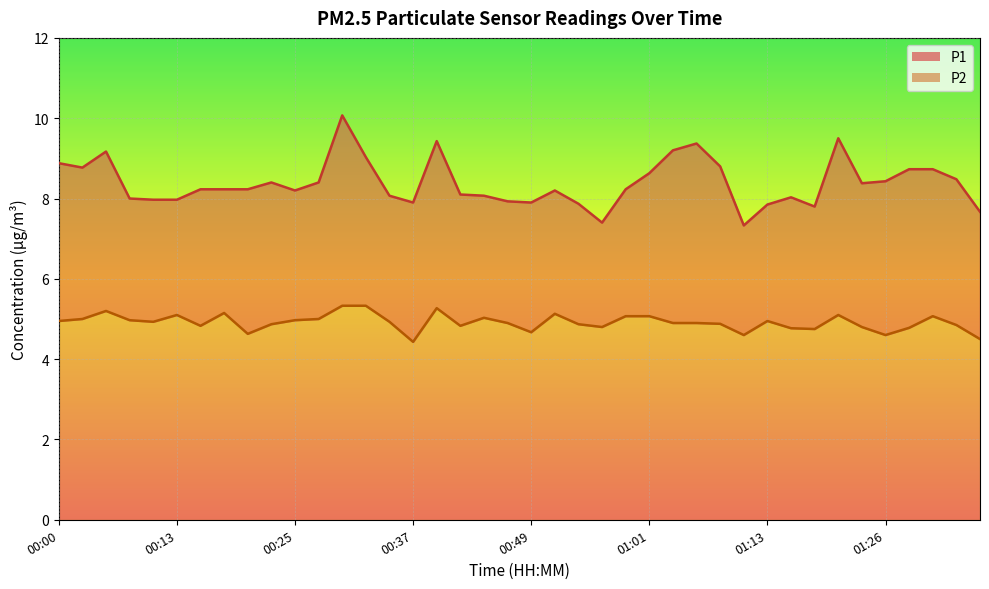

Reading left to right, extract all data points from this chart.

P1: 00:00=8.9	00:03=8.8	00:05=9.2	00:08=8.0	00:10=8.0	00:13=8.0	00:15=8.2	00:18=8.2	00:20=8.2	00:22=8.4	00:25=8.2	00:27=8.4	00:30=10.1	00:32=9.0	00:34=8.1	00:37=7.9	00:39=9.4	00:42=8.1	00:44=8.1	00:47=7.9	00:49=7.9	00:51=8.2	00:54=7.9	00:56=7.4	00:59=8.2	01:01=8.6	01:04=9.2	01:06=9.4	01:08=8.8	01:11=7.3	01:13=7.8	01:16=8.0	01:18=7.8	01:21=9.5	01:23=8.4	01:26=8.4	01:28=8.7	01:30=8.7	01:33=8.5	01:35=7.7
P2: 00:00=5.0	00:03=5.0	00:05=5.2	00:08=5.0	00:10=4.9	00:13=5.1	00:15=4.8	00:18=5.2	00:20=4.6	00:22=4.9	00:25=5.0	00:27=5.0	00:30=5.3	00:32=5.3	00:34=4.9	00:37=4.4	00:39=5.3	00:42=4.8	00:44=5.0	00:47=4.9	00:49=4.7	00:51=5.1	00:54=4.9	00:56=4.8	00:59=5.1	01:01=5.1	01:04=4.9	01:06=4.9	01:08=4.9	01:11=4.6	01:13=5.0	01:16=4.8	01:18=4.8	01:21=5.1	01:23=4.8	01:26=4.6	01:28=4.8	01:30=5.1	01:33=4.8	01:35=4.5